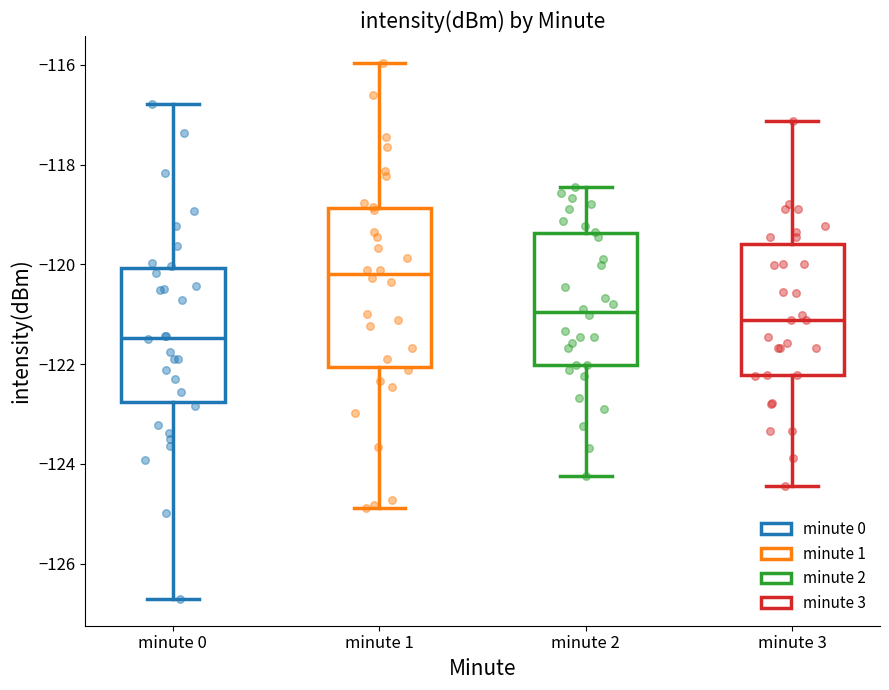

Where is the lower edge of the box for minute 1 on the y-axis? The values are not printed on the chart, so give them approximately, as read against the axis.

-122.0